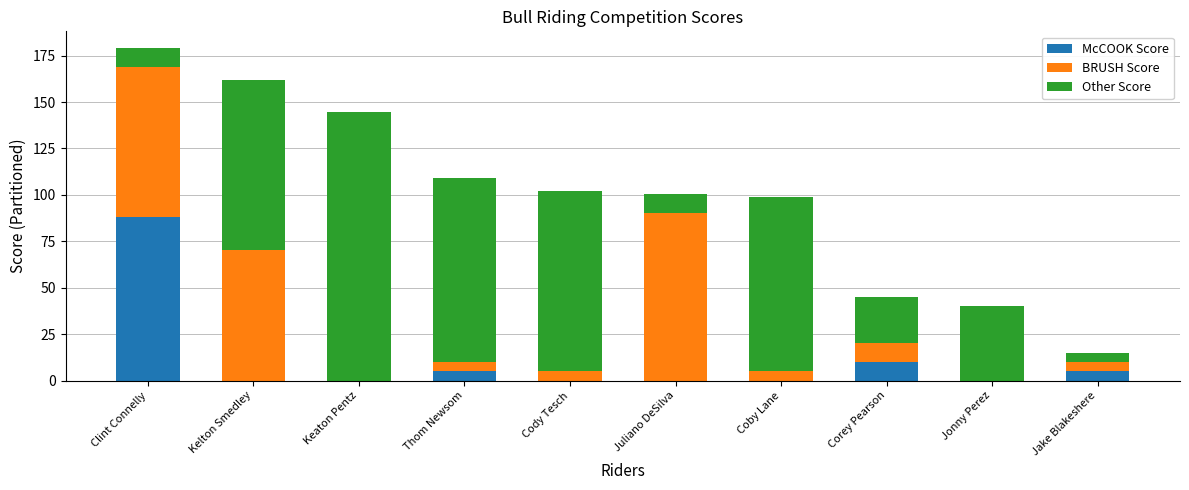

What is the sum of all McCOOK Score values?

108.0